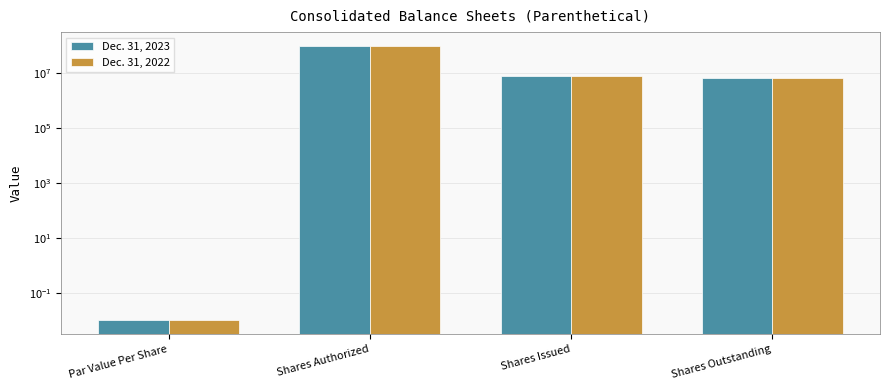

What is the value of the Dec. 31, 2023 bar at the 4th from the left?

6739943.0